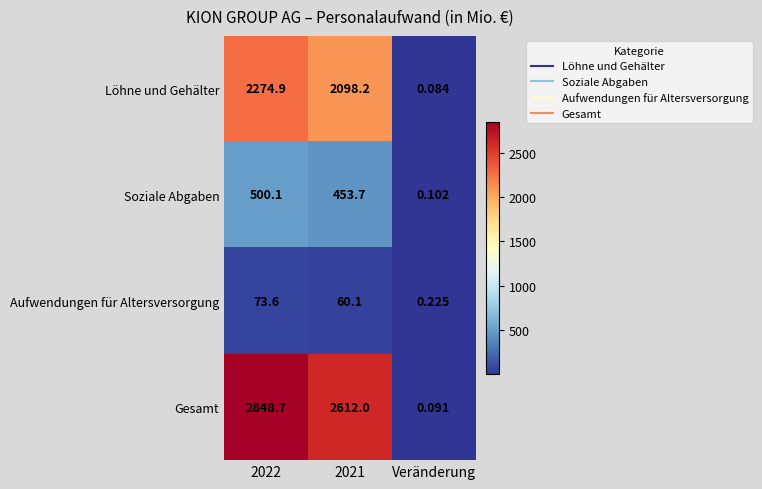

Which series has the largest total across all categories?

Gesamt